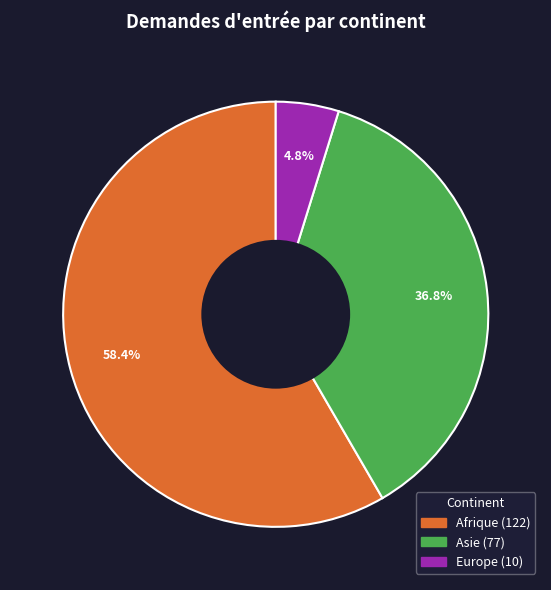

Is there any slice that represents more than half of the pie?

Yes